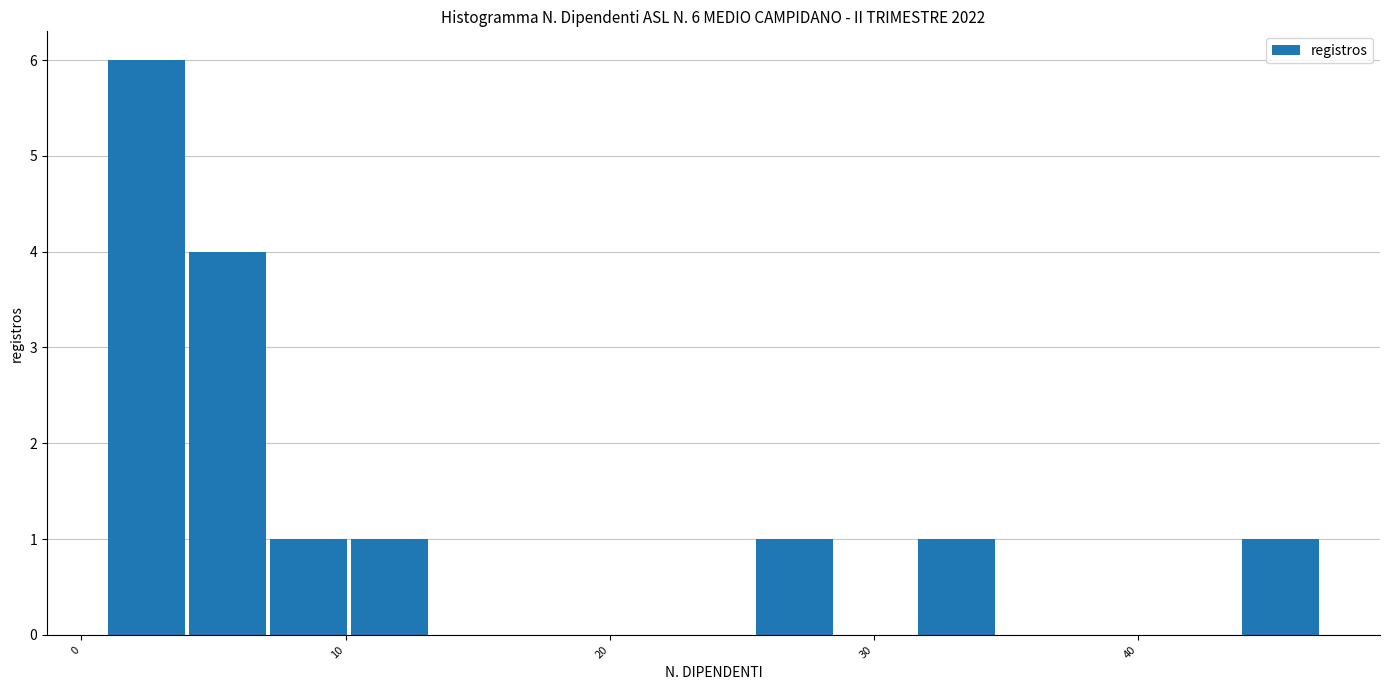

Read against the x-axis, roughly where is the centre of the tallest bar?

2